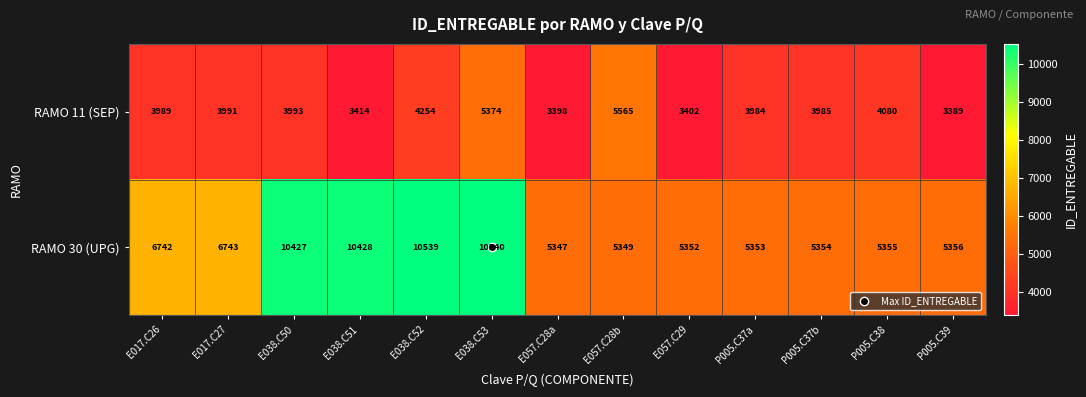

At which category does the chart reach its peak across all series?

E038.C53